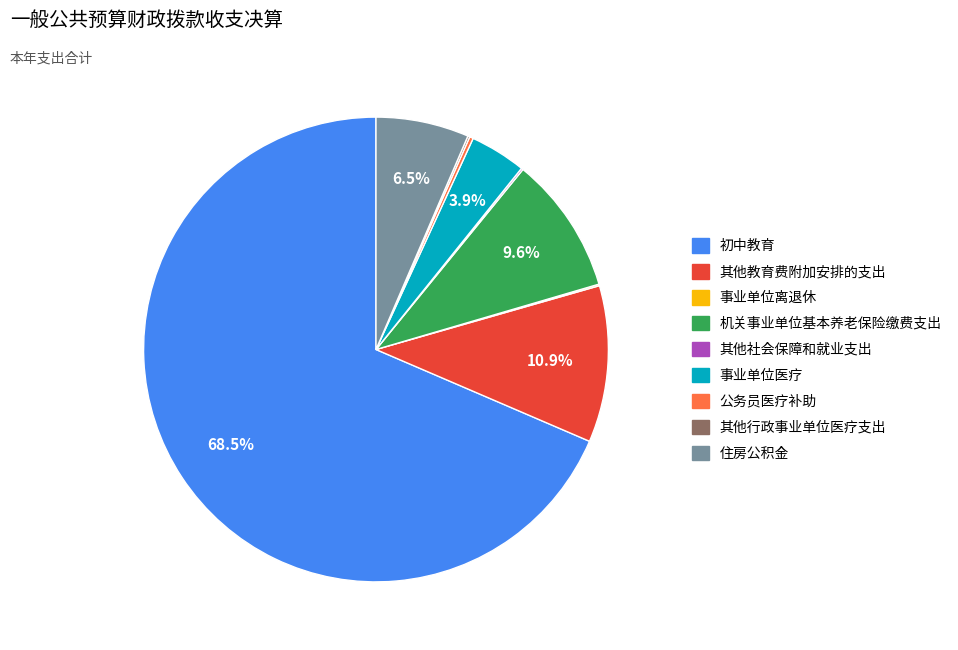

What percentage is the 事业单位医疗 slice, to the nearest percent?

4%